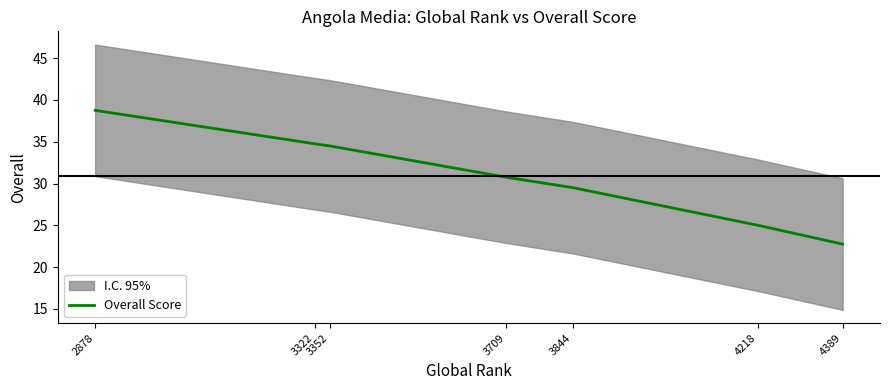

Is this an area chart (filled region under the line)?

No